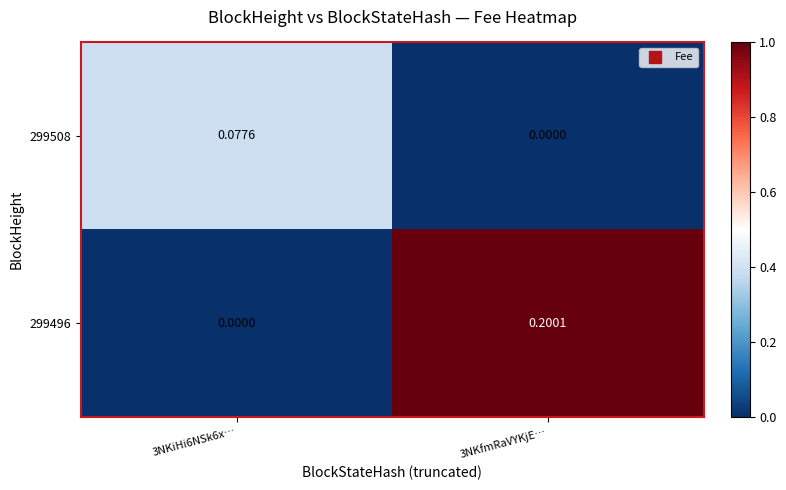

Is the value of 299508 at 3NKfmRaVYKjE… greater than the value of 299496 at 3NKfmRaVYKjE…?

No